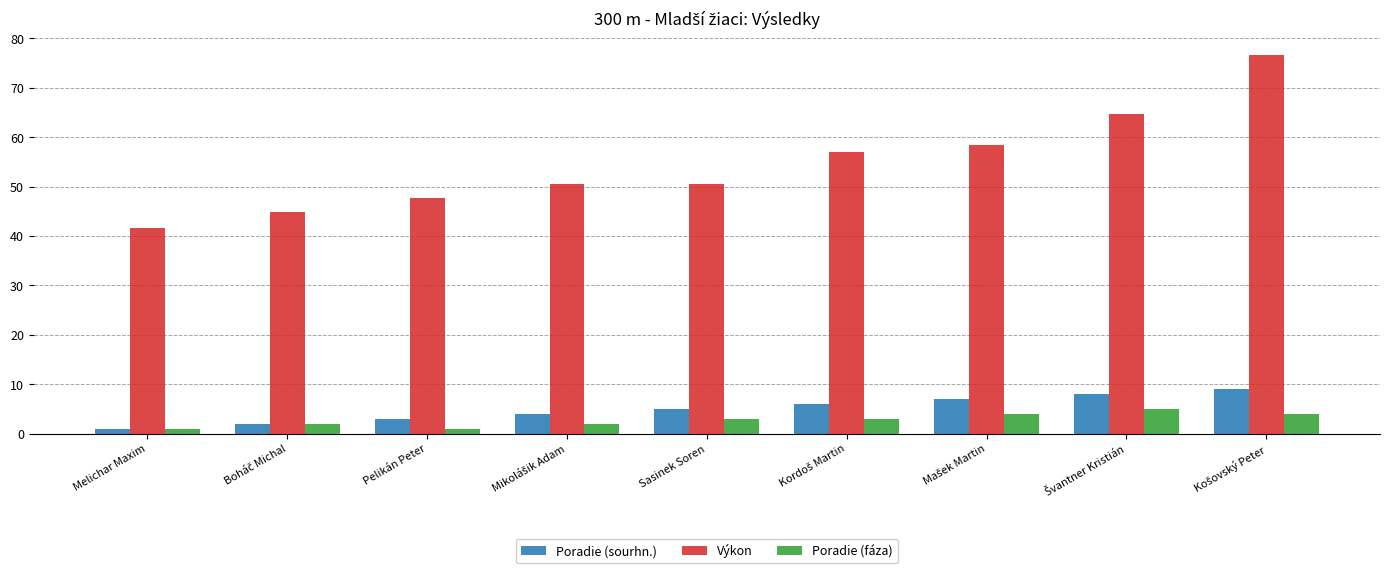

What is the average value of the Poradie (fáza) series?

2.8